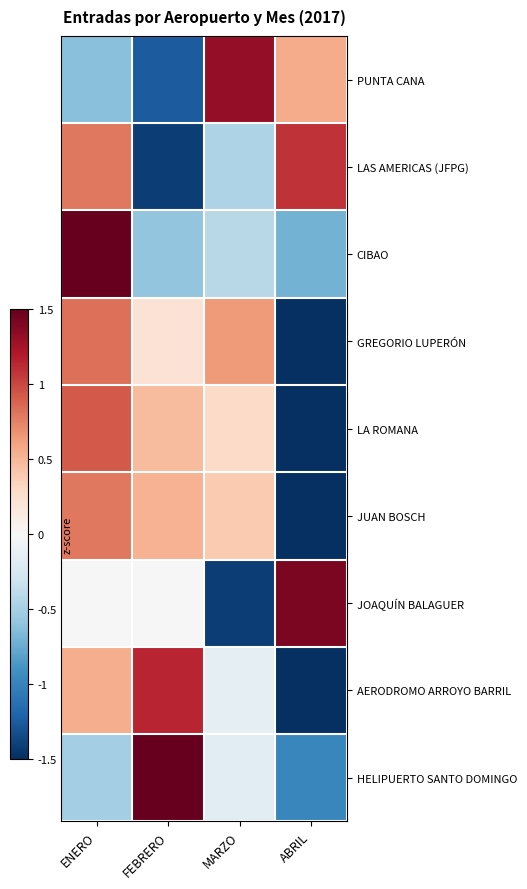

Reading left to right, list all the values displayed in this chart.

PUNTA CANA: ENERO=-0.6	FEBRERO=-1.3	MARZO=1.3	ABRIL=0.6
LAS AMERICAS (JFPG): ENERO=0.8	FEBRERO=-1.4	MARZO=-0.5	ABRIL=1.1
CIBAO: ENERO=1.7	FEBRERO=-0.6	MARZO=-0.4	ABRIL=-0.7
GREGORIO LUPERÓN: ENERO=0.8	FEBRERO=0.2	MARZO=0.6	ABRIL=-1.7
LA ROMANA: ENERO=0.9	FEBRERO=0.5	MARZO=0.3	ABRIL=-1.7
JUAN BOSCH: ENERO=0.8	FEBRERO=0.5	MARZO=0.4	ABRIL=-1.7
JOAQUÍN BALAGUER: ENERO=0.0	FEBRERO=0.0	MARZO=-1.4	ABRIL=1.4
AERODROMO ARROYO BARRIL: ENERO=0.5	FEBRERO=1.1	MARZO=-0.1	ABRIL=-1.5
HELIPUERTO SANTO DOMINGO: ENERO=-0.5	FEBRERO=1.7	MARZO=-0.2	ABRIL=-1.0